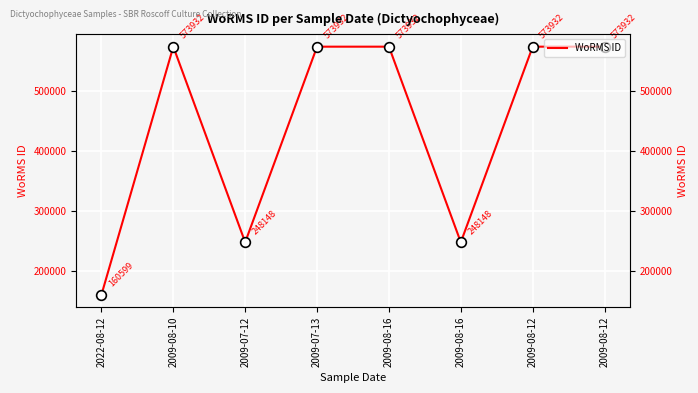

How many values are below 573932?

3